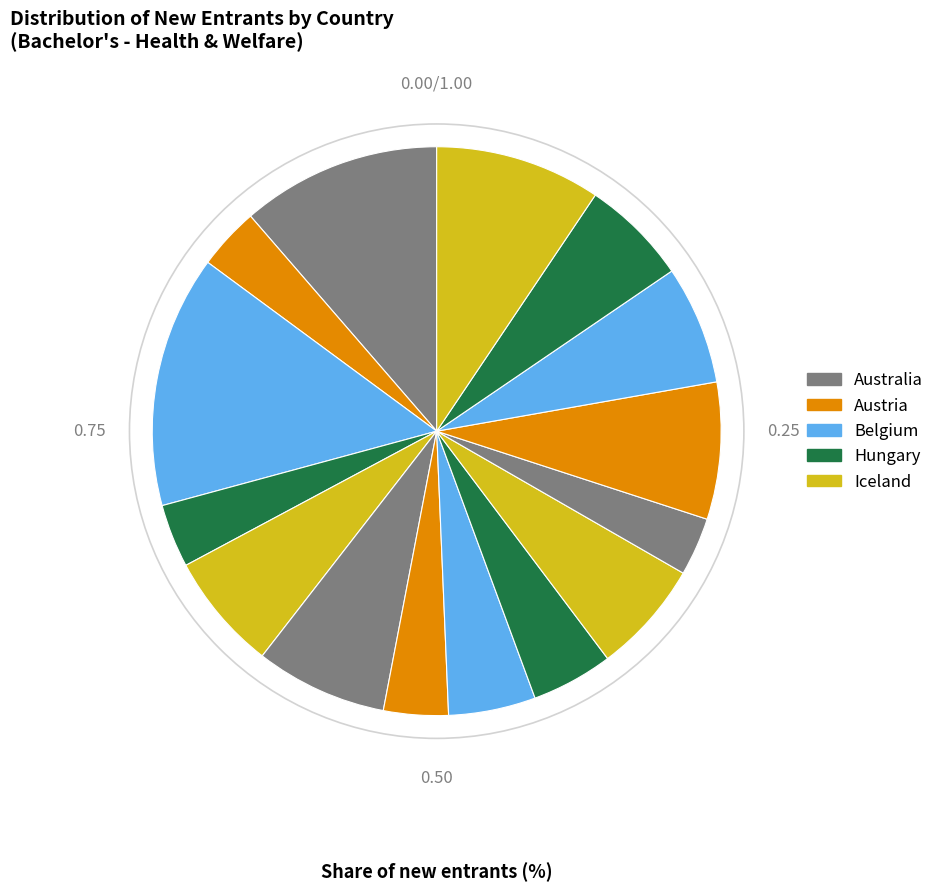

How many segments does this pie chart have?

15